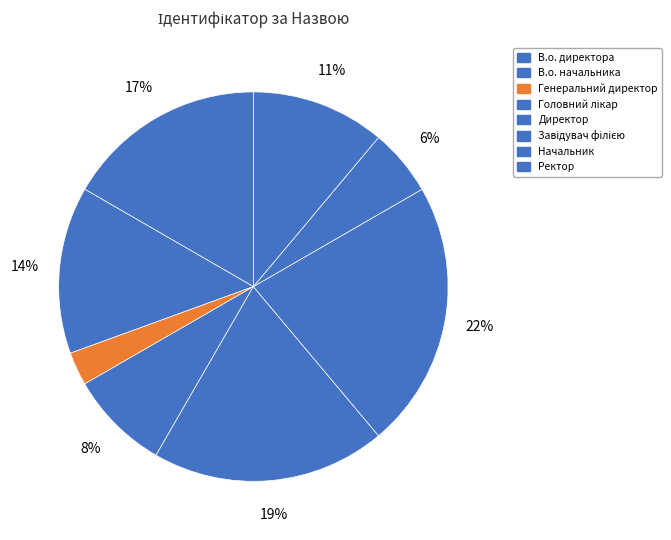

Is the sum of Ректор and Завідувач філією greater than half?

No